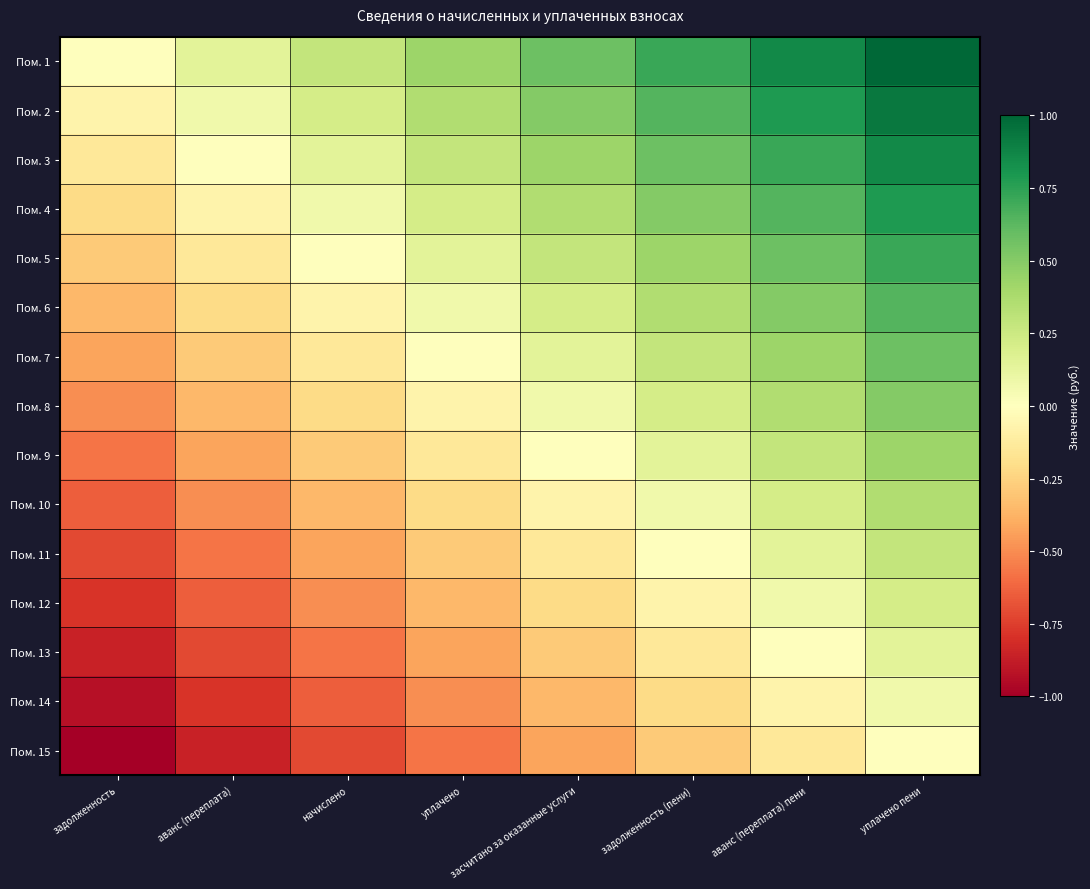

Reading left to right, transcribe all the data shown in this chart.

Пом. 1: задолженность=0.0	аванс (переплата)=0.1	начислено=0.3	уплачено=0.4	засчитано за оказанные услуги=0.6	задолженность (пени)=0.7	аванс (переплата) пени=0.9	уплачено пени=1.0
Пом. 2: задолженность=-0.1	аванс (переплата)=0.1	начислено=0.2	уплачено=0.4	засчитано за оказанные услуги=0.5	задолженность (пени)=0.6	аванс (переплата) пени=0.8	уплачено пени=0.9
Пом. 3: задолженность=-0.1	аванс (переплата)=0.0	начислено=0.1	уплачено=0.3	засчитано за оказанные услуги=0.4	задолженность (пени)=0.6	аванс (переплата) пени=0.7	уплачено пени=0.9
Пом. 4: задолженность=-0.2	аванс (переплата)=-0.1	начислено=0.1	уплачено=0.2	засчитано за оказанные услуги=0.4	задолженность (пени)=0.5	аванс (переплата) пени=0.6	уплачено пени=0.8
Пом. 5: задолженность=-0.3	аванс (переплата)=-0.1	начислено=0.0	уплачено=0.1	засчитано за оказанные услуги=0.3	задолженность (пени)=0.4	аванс (переплата) пени=0.6	уплачено пени=0.7
Пом. 6: задолженность=-0.4	аванс (переплата)=-0.2	начислено=-0.1	уплачено=0.1	засчитано за оказанные услуги=0.2	задолженность (пени)=0.4	аванс (переплата) пени=0.5	уплачено пени=0.6
Пом. 7: задолженность=-0.4	аванс (переплата)=-0.3	начислено=-0.1	уплачено=0.0	засчитано за оказанные услуги=0.1	задолженность (пени)=0.3	аванс (переплата) пени=0.4	уплачено пени=0.6
Пом. 8: задолженность=-0.5	аванс (переплата)=-0.4	начислено=-0.2	уплачено=-0.1	засчитано за оказанные услуги=0.1	задолженность (пени)=0.2	аванс (переплата) пени=0.4	уплачено пени=0.5
Пом. 9: задолженность=-0.6	аванс (переплата)=-0.4	начислено=-0.3	уплачено=-0.1	засчитано за оказанные услуги=0.0	задолженность (пени)=0.1	аванс (переплата) пени=0.3	уплачено пени=0.4
Пом. 10: задолженность=-0.6	аванс (переплата)=-0.5	начислено=-0.4	уплачено=-0.2	засчитано за оказанные услуги=-0.1	задолженность (пени)=0.1	аванс (переплата) пени=0.2	уплачено пени=0.4
Пом. 11: задолженность=-0.7	аванс (переплата)=-0.6	начислено=-0.4	уплачено=-0.3	засчитано за оказанные услуги=-0.1	задолженность (пени)=0.0	аванс (переплата) пени=0.1	уплачено пени=0.3
Пом. 12: задолженность=-0.8	аванс (переплата)=-0.6	начислено=-0.5	уплачено=-0.4	засчитано за оказанные услуги=-0.2	задолженность (пени)=-0.1	аванс (переплата) пени=0.1	уплачено пени=0.2
Пом. 13: задолженность=-0.9	аванс (переплата)=-0.7	начислено=-0.6	уплачено=-0.4	засчитано за оказанные услуги=-0.3	задолженность (пени)=-0.1	аванс (переплата) пени=0.0	уплачено пени=0.1
Пом. 14: задолженность=-0.9	аванс (переплата)=-0.8	начислено=-0.6	уплачено=-0.5	засчитано за оказанные услуги=-0.4	задолженность (пени)=-0.2	аванс (переплата) пени=-0.1	уплачено пени=0.1
Пом. 15: задолженность=-1.0	аванс (переплата)=-0.9	начислено=-0.7	уплачено=-0.6	засчитано за оказанные услуги=-0.4	задолженность (пени)=-0.3	аванс (переплата) пени=-0.1	уплачено пени=0.0